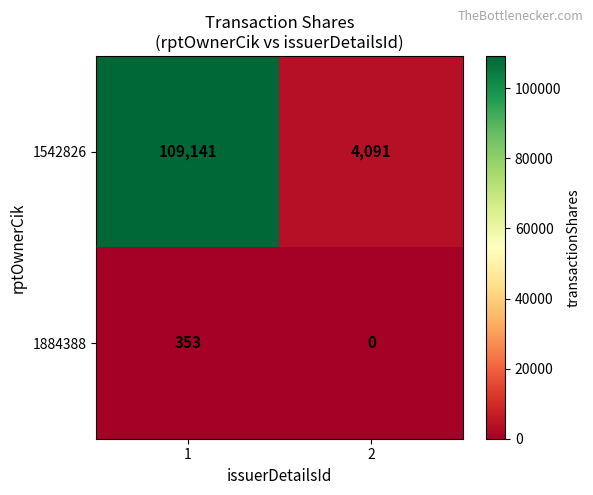

At 1, list the series in order from largest to smallest.

1542826, 1884388